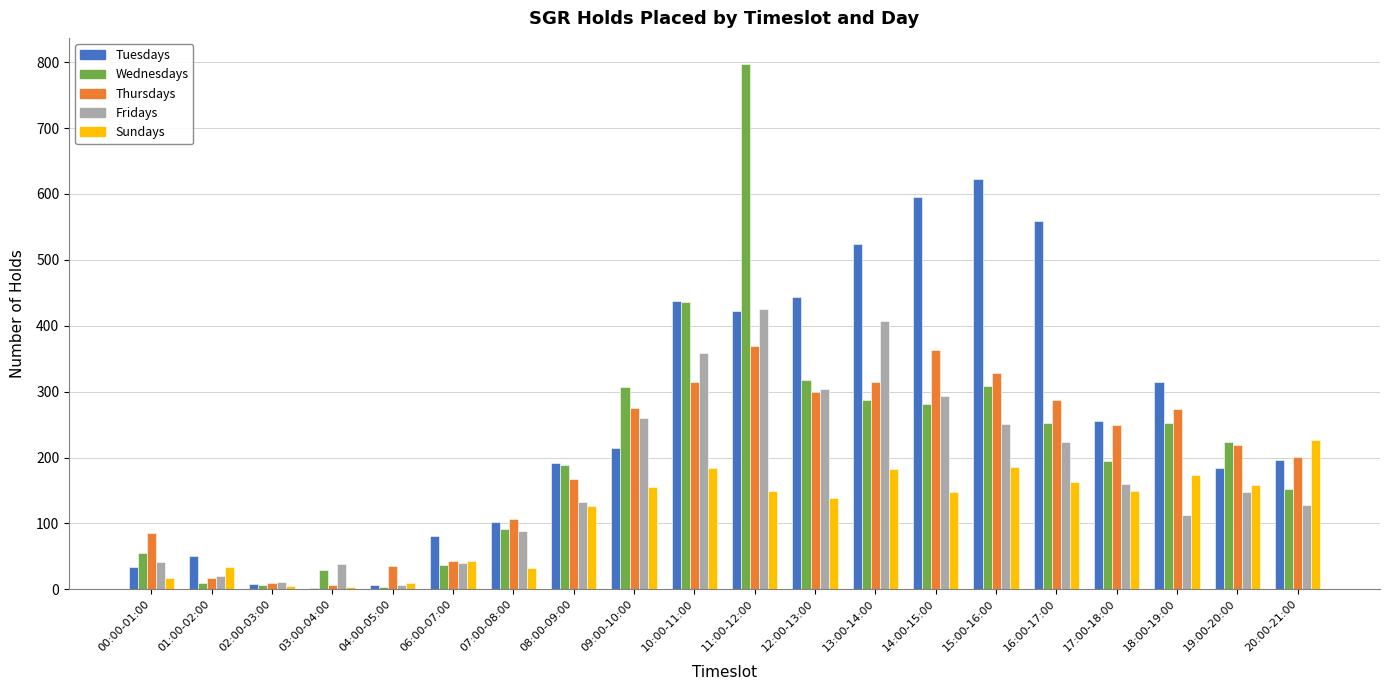

What is the difference between the Tuesdays values at 16:00-17:00 and 11:00-12:00?

136